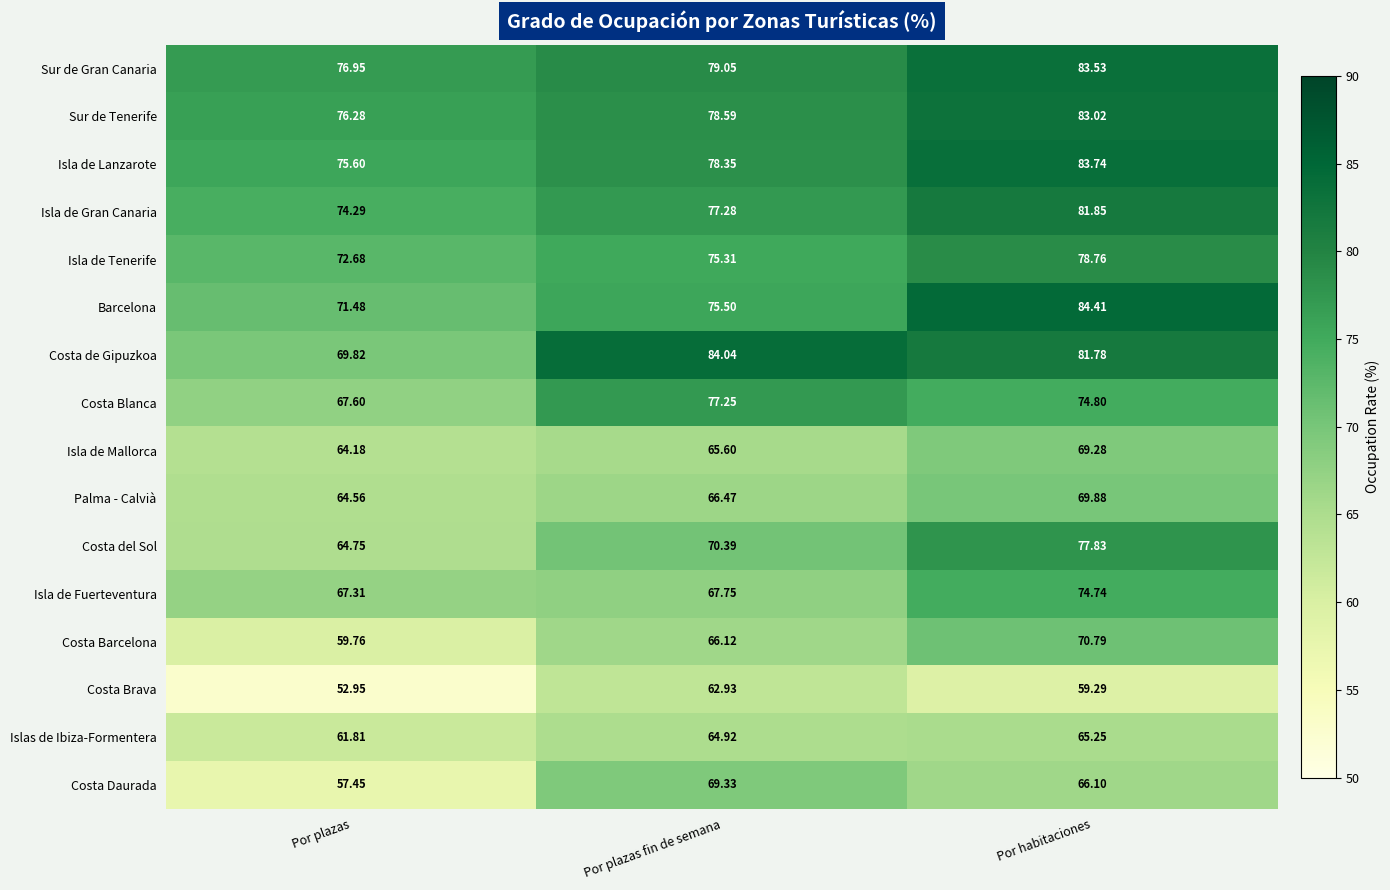

Is the value of Costa de Gipuzkoa at Por plazas greater than the value of Isla de Tenerife at Por plazas?

No